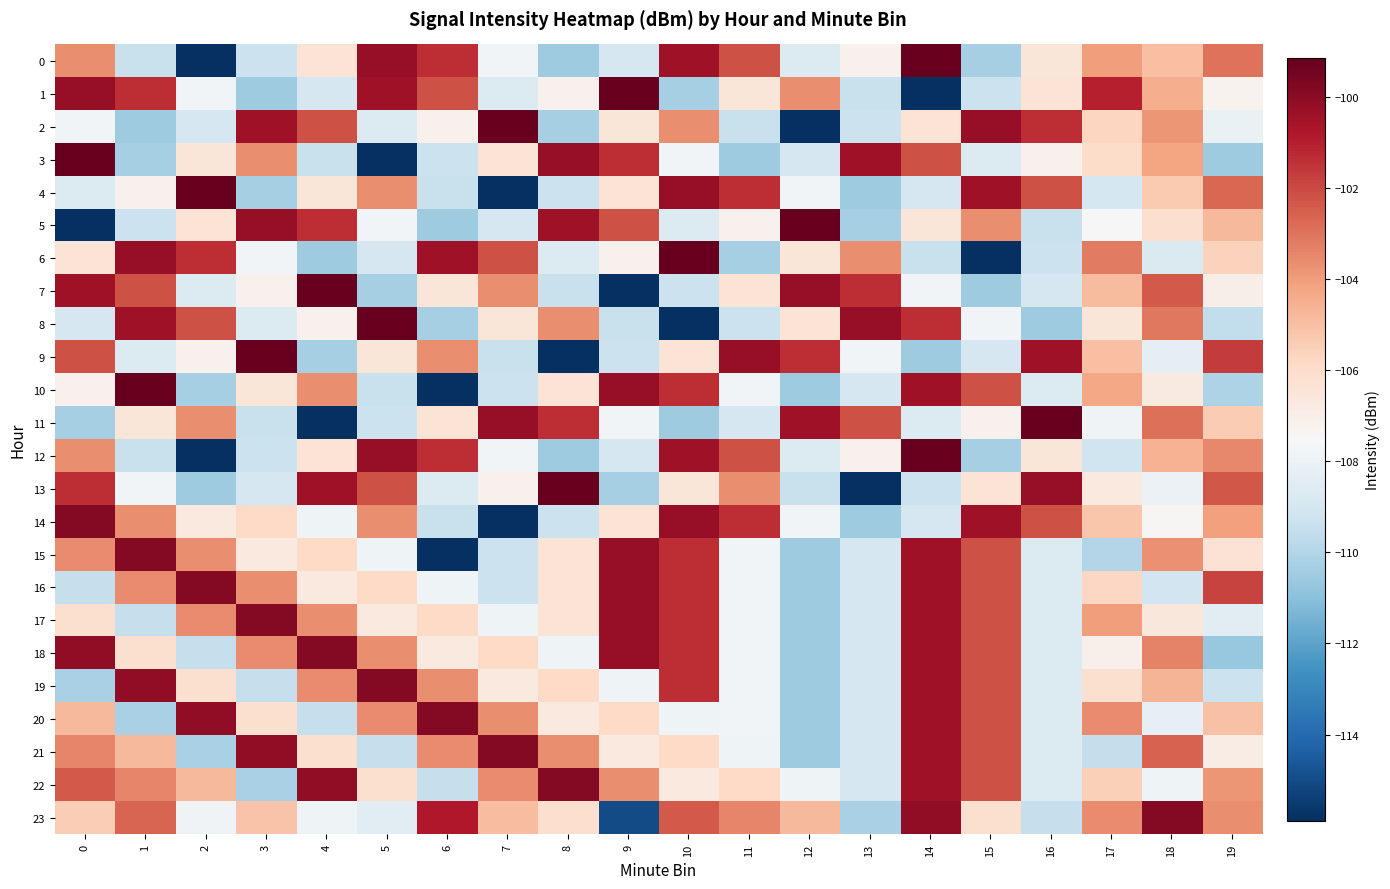

What is the difference between the highest and lowest values at 0?

16.7